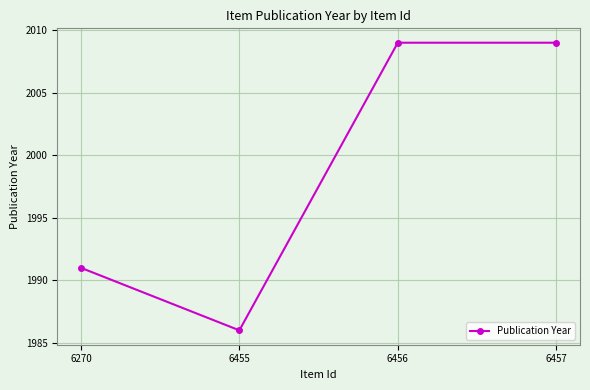

What is the change in value from 6270 to 6456?

+18